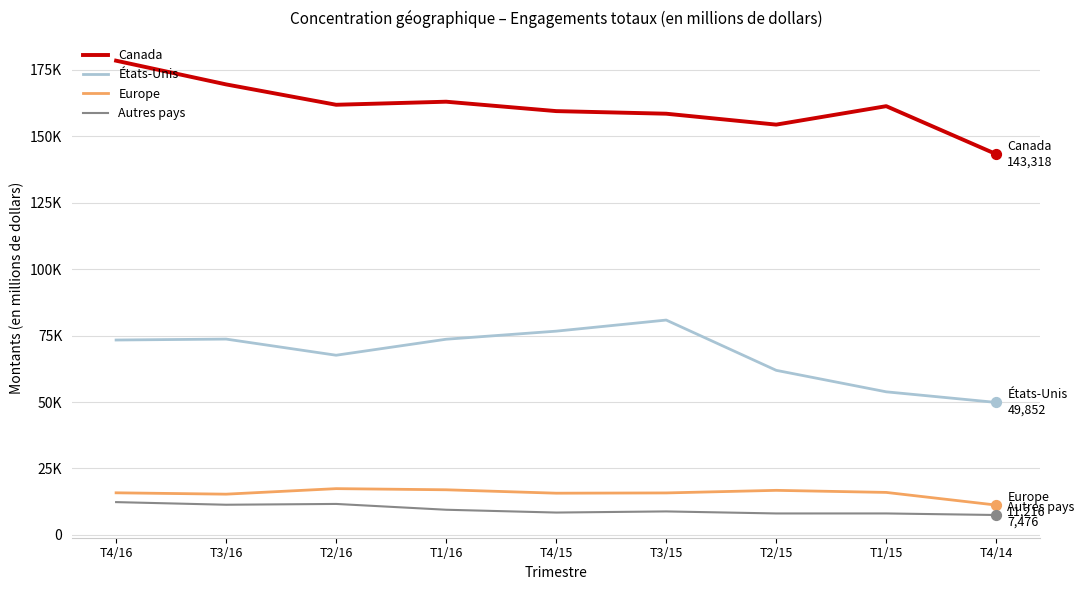

What are all the series names shown in the legend?

Canada, États-Unis, Europe, Autres pays